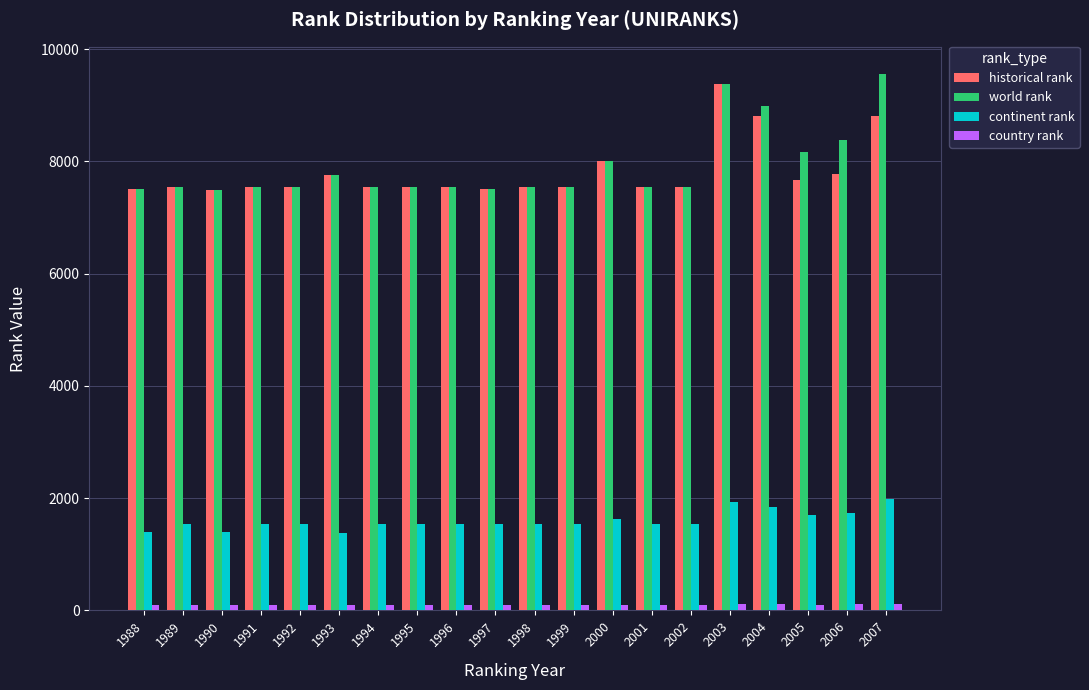

Is it true that continent rank equals 2969 at 2007?

False